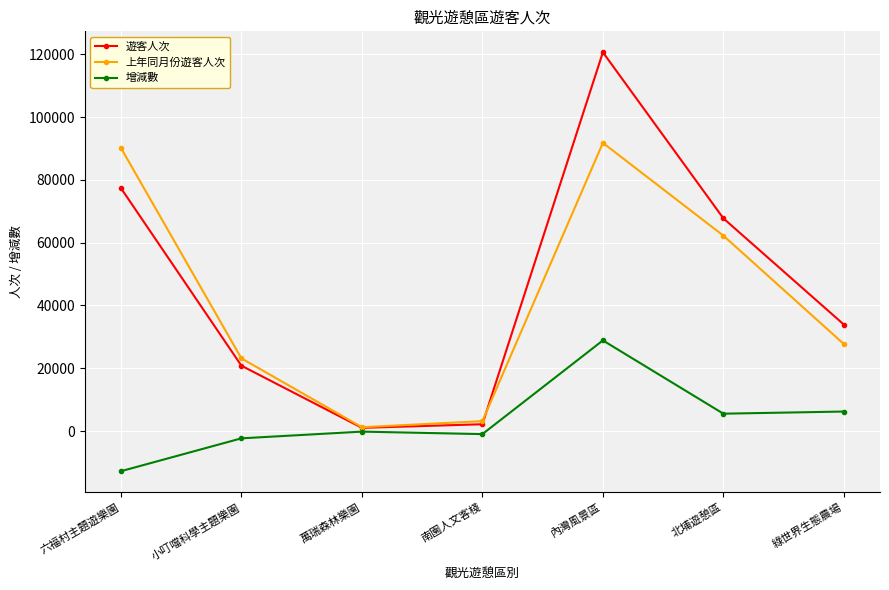

What are all the series names shown in the legend?

遊客人次, 上年同月份遊客人次, 增減數